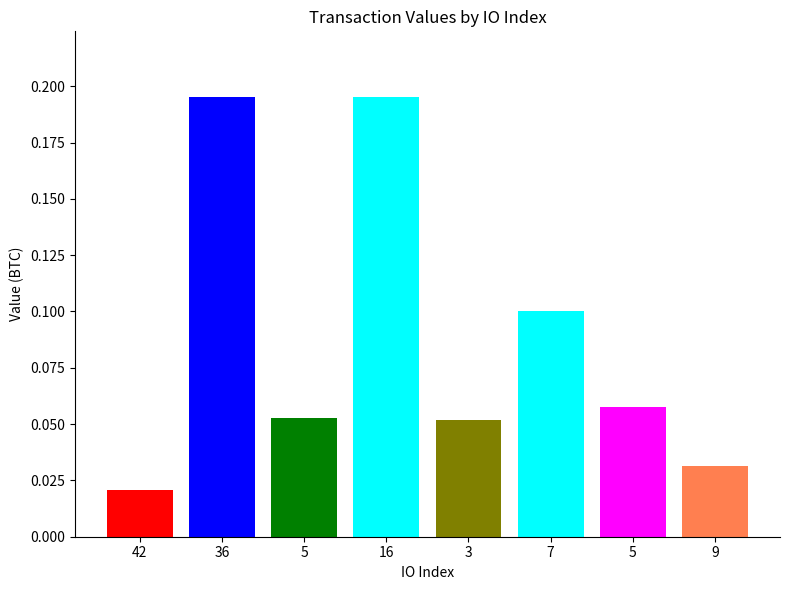

Rank the categories by value from lowest to highest.

42, 9, 3, 5, 5, 7, 16, 36